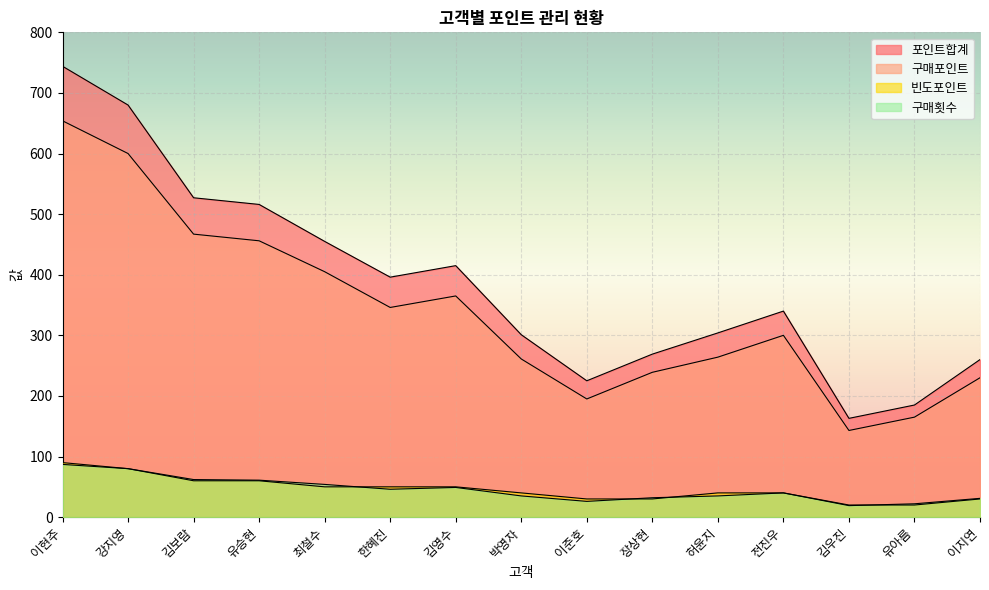

What is the label of the 13th point from the left?

김우진